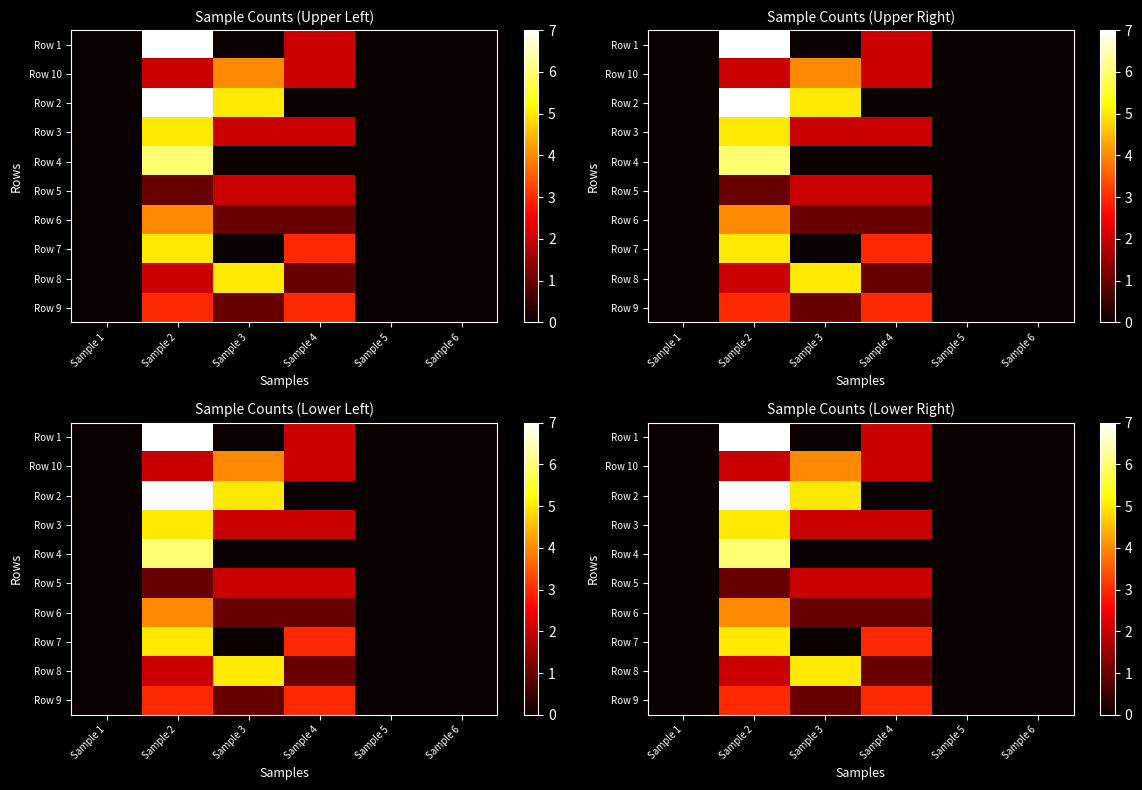

The Row 3 series shows 0 at Sample 5. True or false?

True